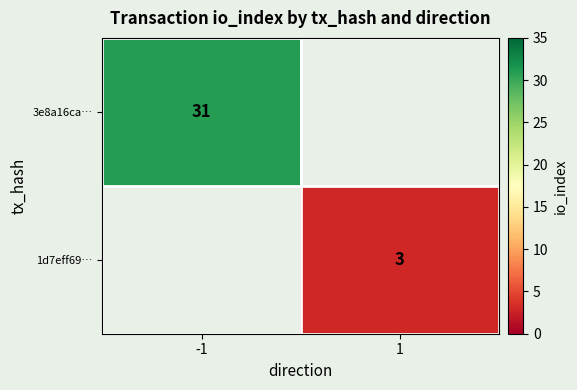

Is it true that 1d7eff69… equals 4.7 at 1?

False